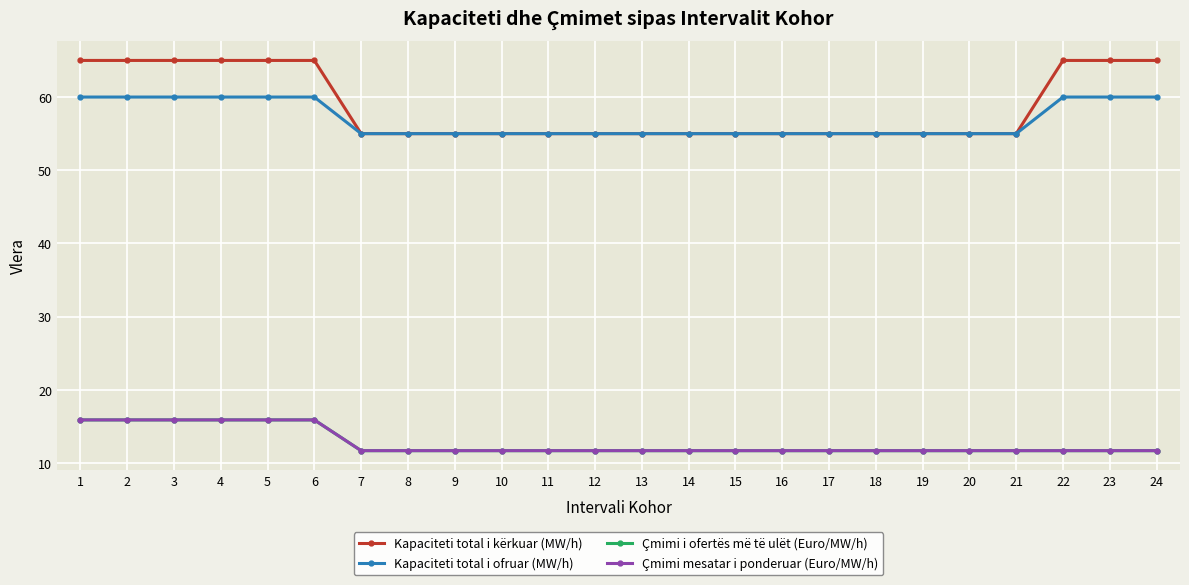

Is this an area chart (filled region under the line)?

No